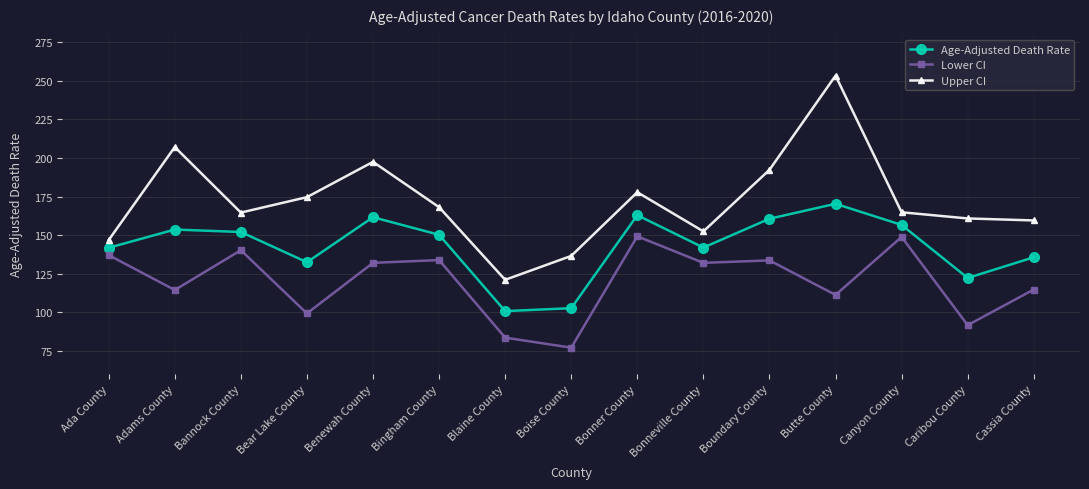

True or false: Age-Adjusted Death Rate has more than 0 interior local peaks.

True